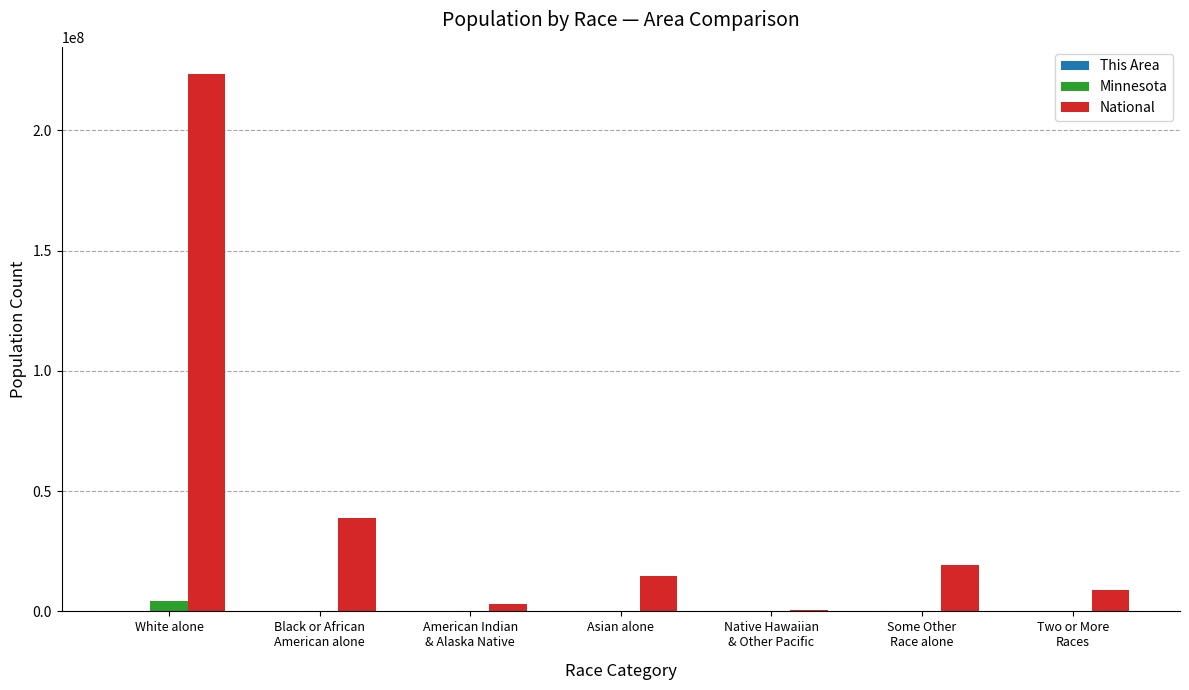

Which series has the largest total across all categories?

National